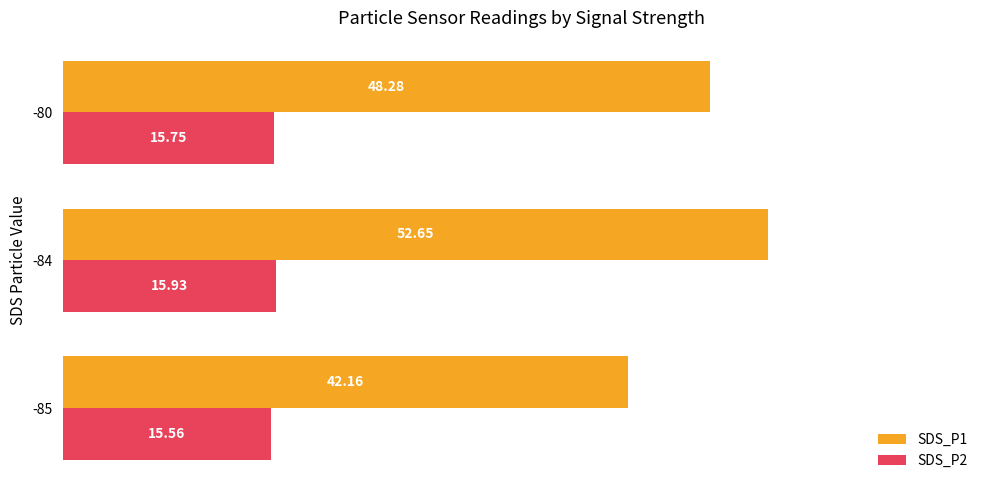

Rank the series by their average value, from lowest to highest.

SDS_P2, SDS_P1